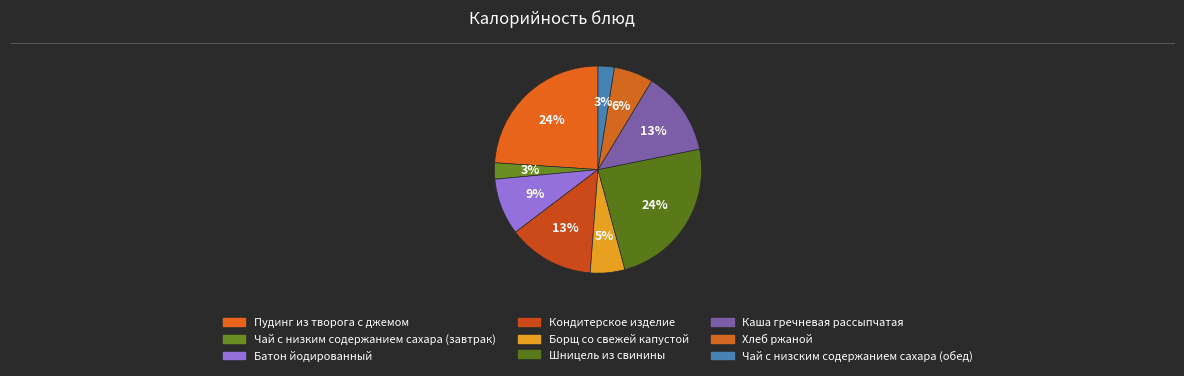

Is it true that Каша гречневая рассыпчатая is 13% of the pie?

True